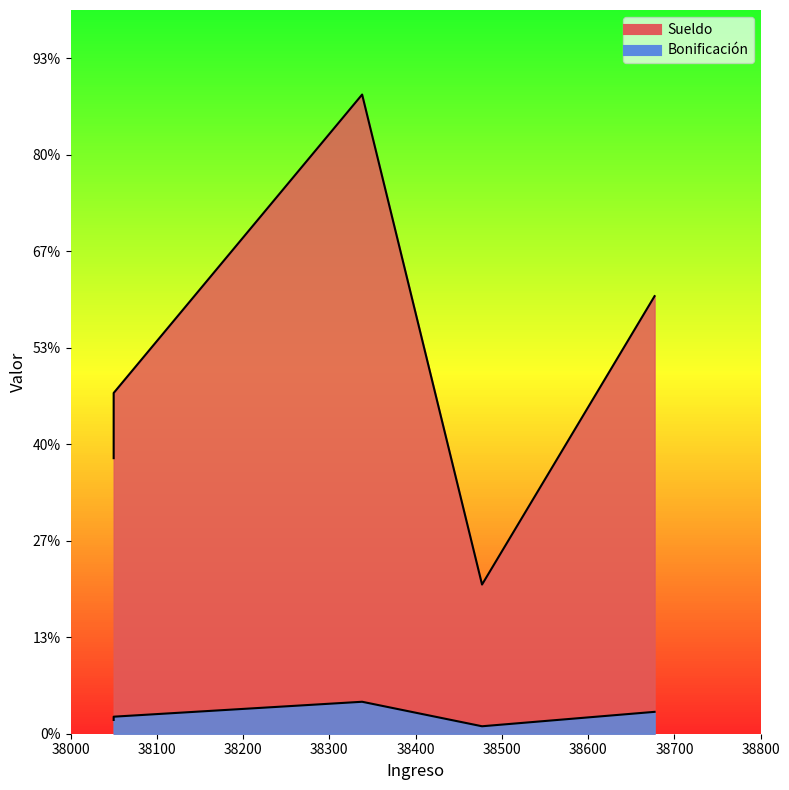

True or false: Bonificación and Sueldo cross at least once.

False